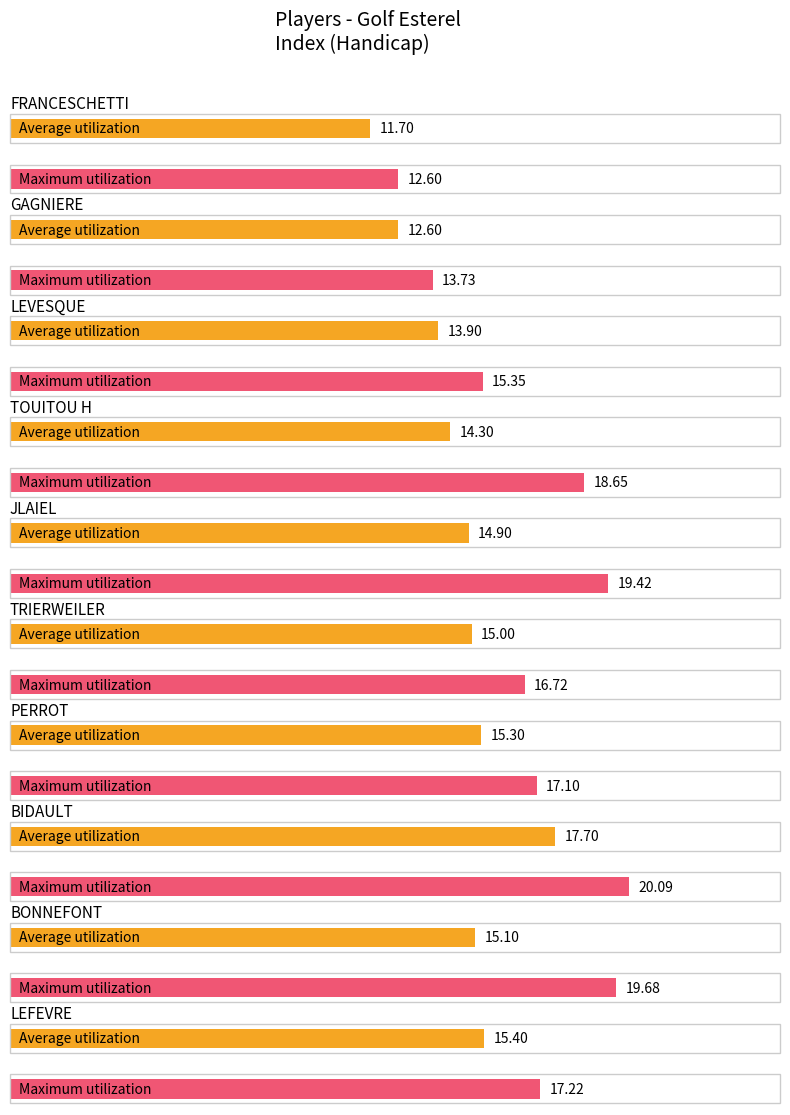

Which category has the highest value in the Maximum utilization series?

BIDAULT